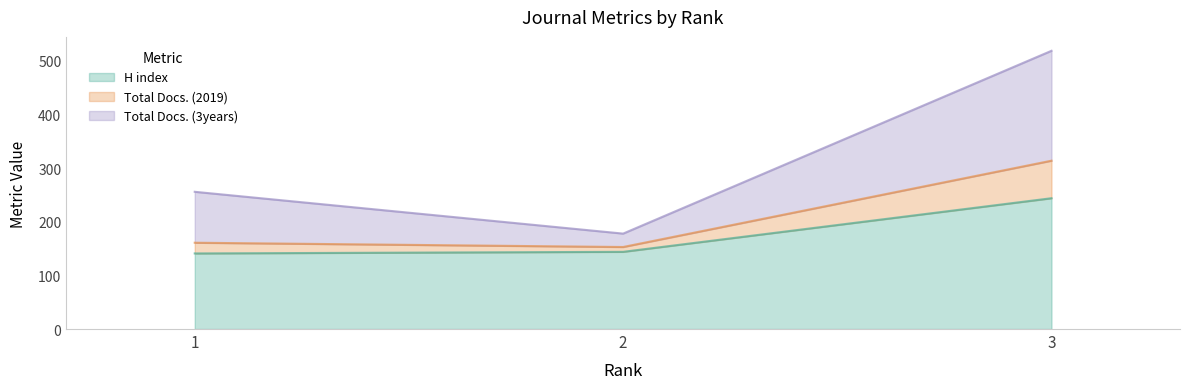

What is the difference between the highest and lowest values at 2?

34